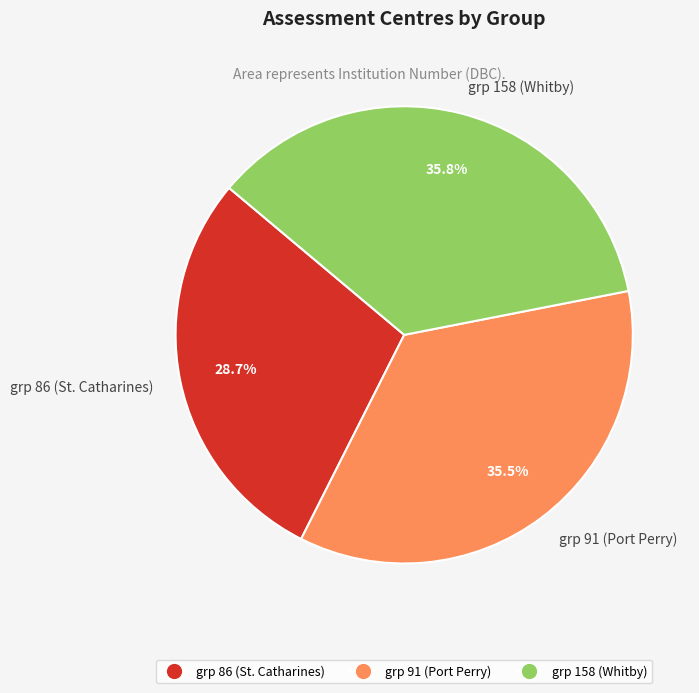

Does grp 86 (St. Catharines) account for over 50% of the chart?

No